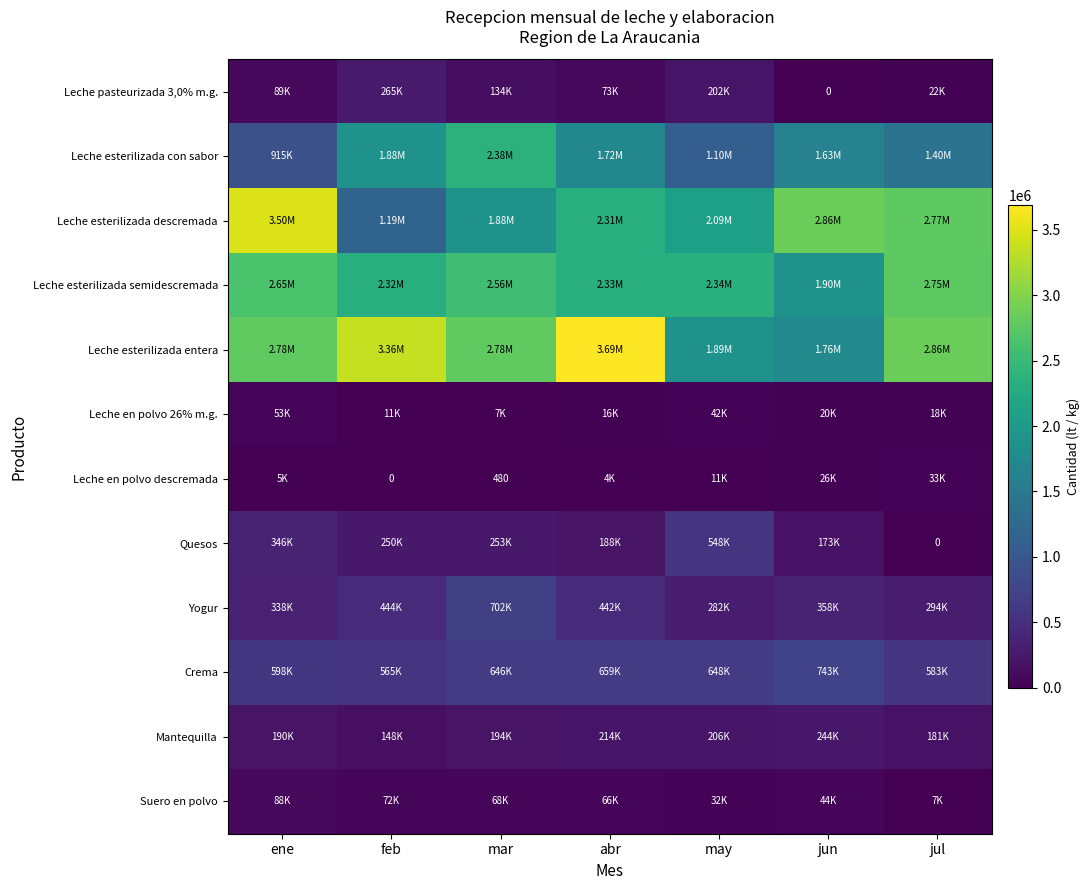

Rank the categories by Leche en polvo 26% m.g. value from highest to lowest.

ene, may, jun, jul, abr, feb, mar